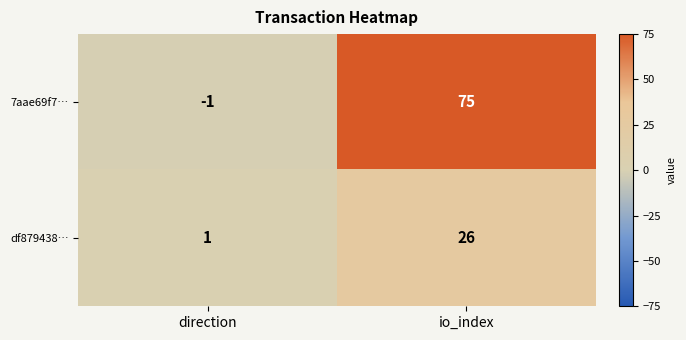

Where is df879438… nearest to the value 13?

direction